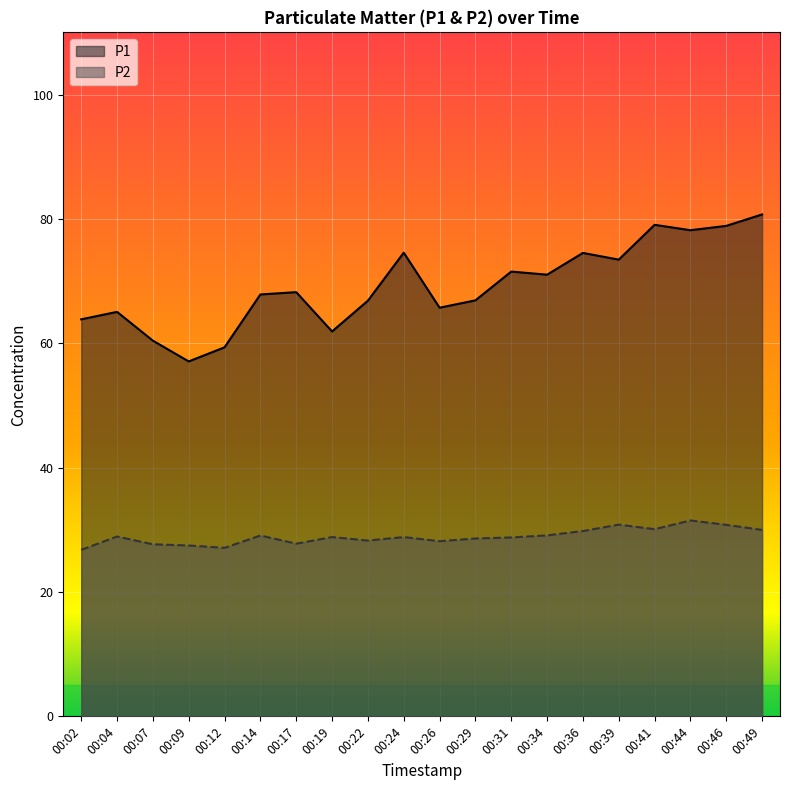

What is the difference between the maximum and minimum values in the P1 series?

23.6